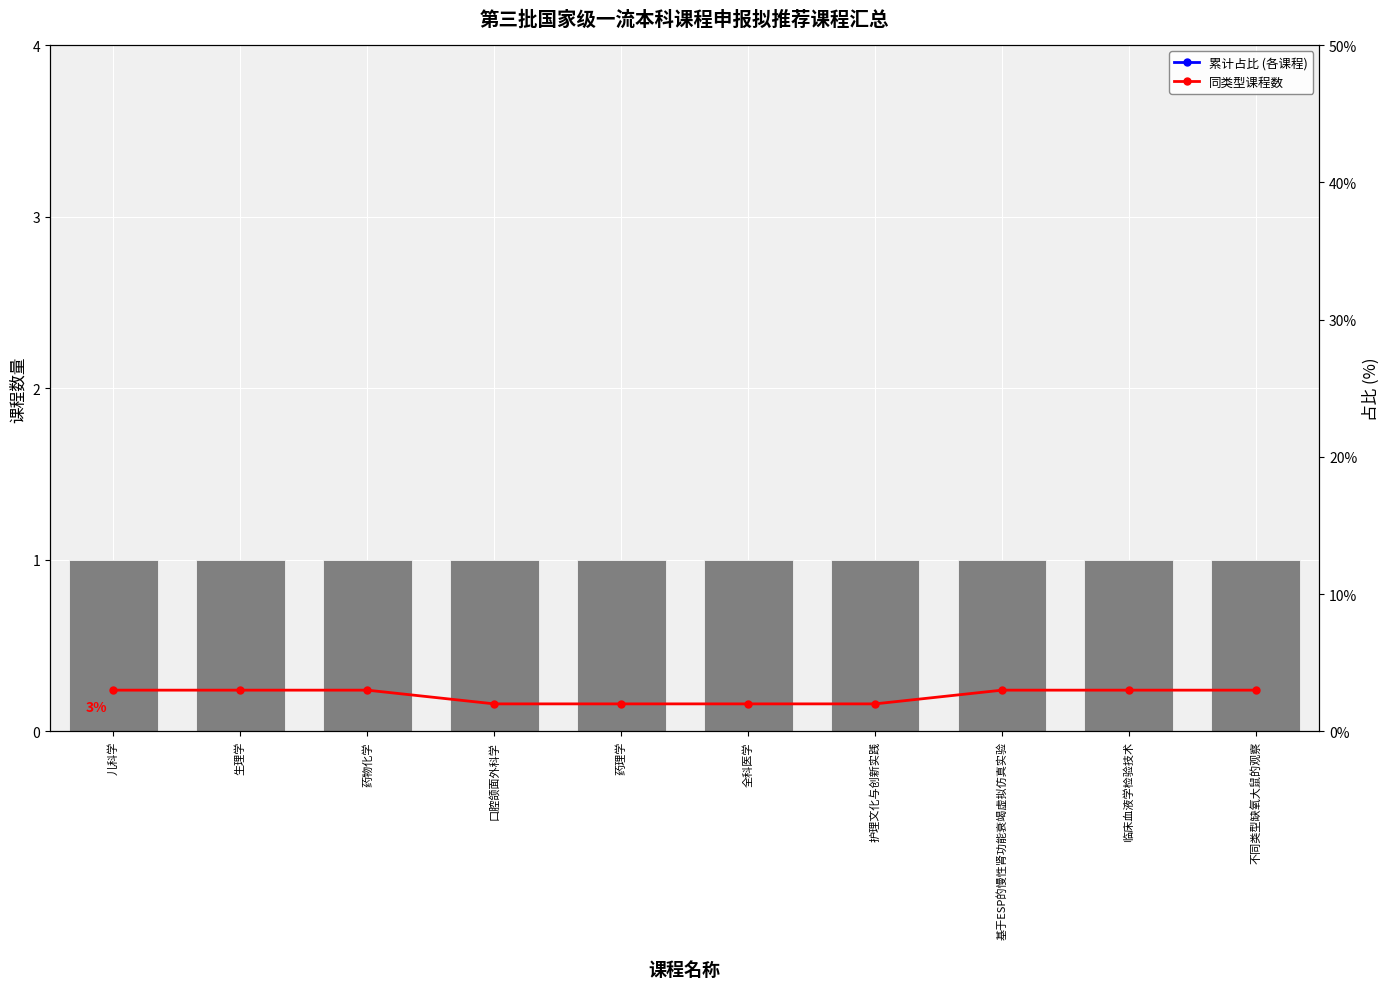

How many values in the 累计占比 (各课程) series are below 600?

5